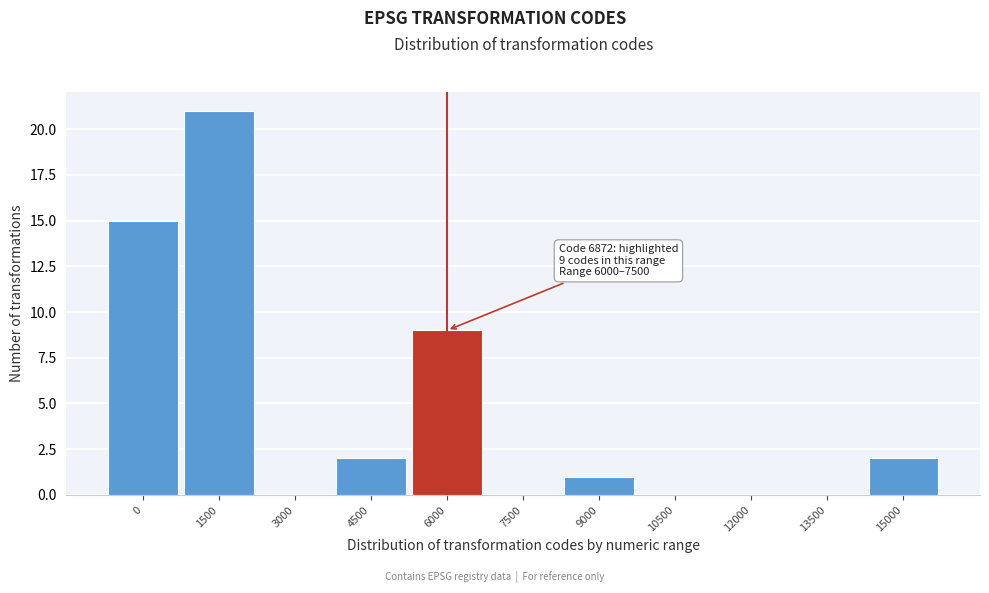

Reading right to left, list all the values displayed in this chart.

15000=2	13500=0	12000=0	10500=0	9000=1	7500=0	6000=9	4500=2	3000=0	1500=21	0=15